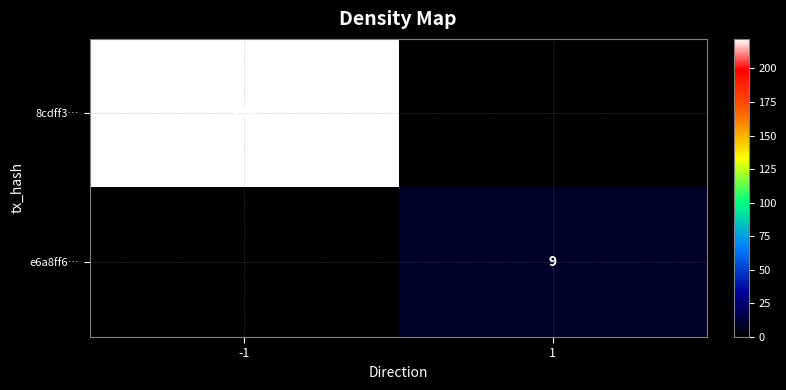

The value of e6a8ff6… at 1 is 9. True or false?

True